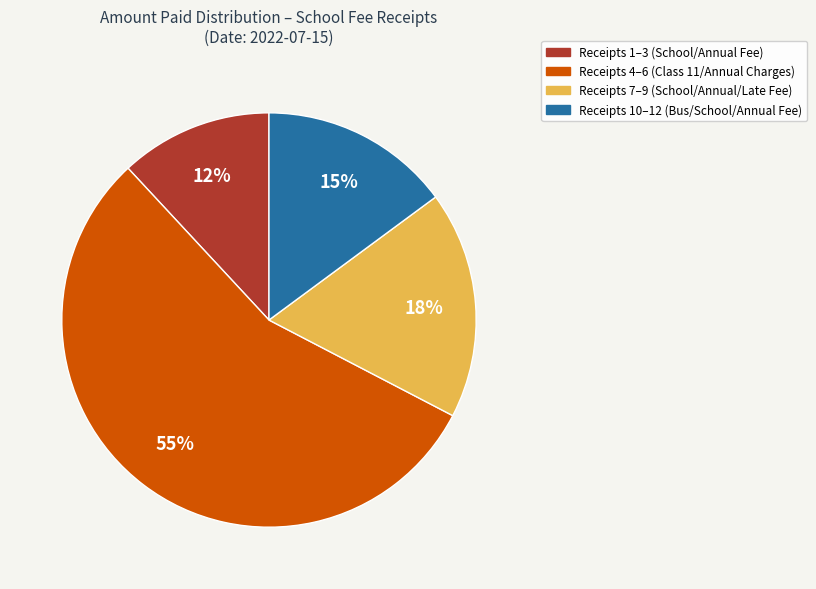

To the nearest percent, what is the average slice percentage?

25%